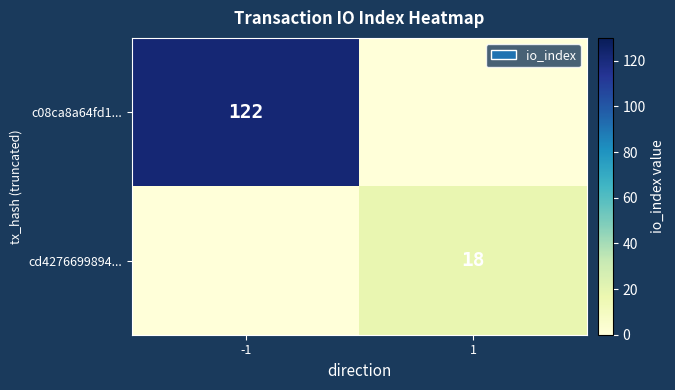

At how many categories does at least one series exceed 3?

2